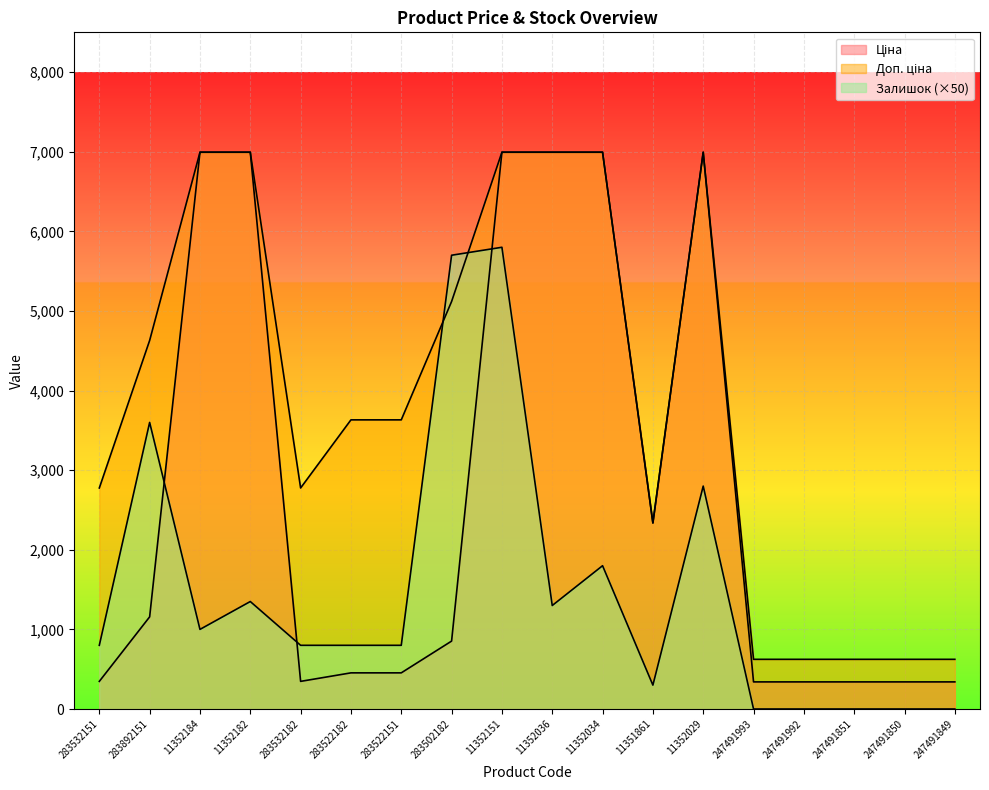

What is the total value across all series at 11352151?

19788.1